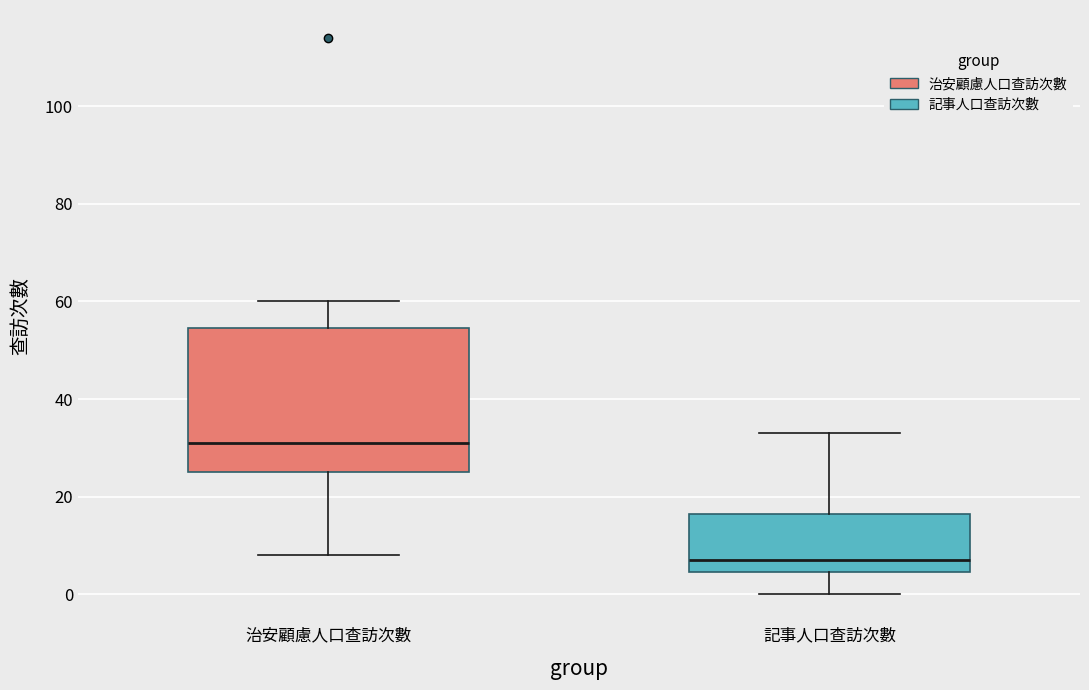

Which box has the highest median line?

治安顧慮人口查訪次數